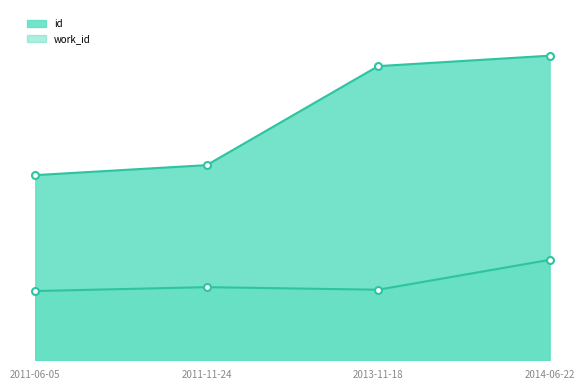

Does the chart have visible grid lines?

No